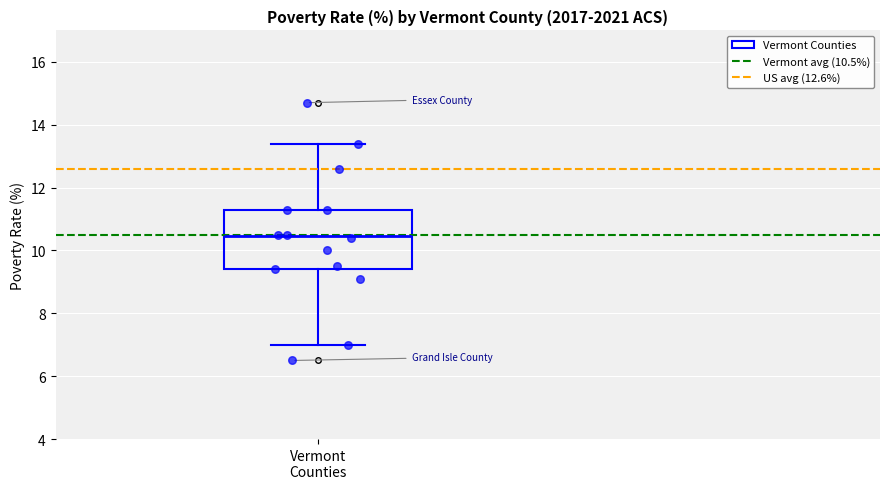

Where does the upper whisker of the box for Vermont Counties end on the y-axis? The values are not printed on the chart, so give them approximately, as read against the axis.

13.4